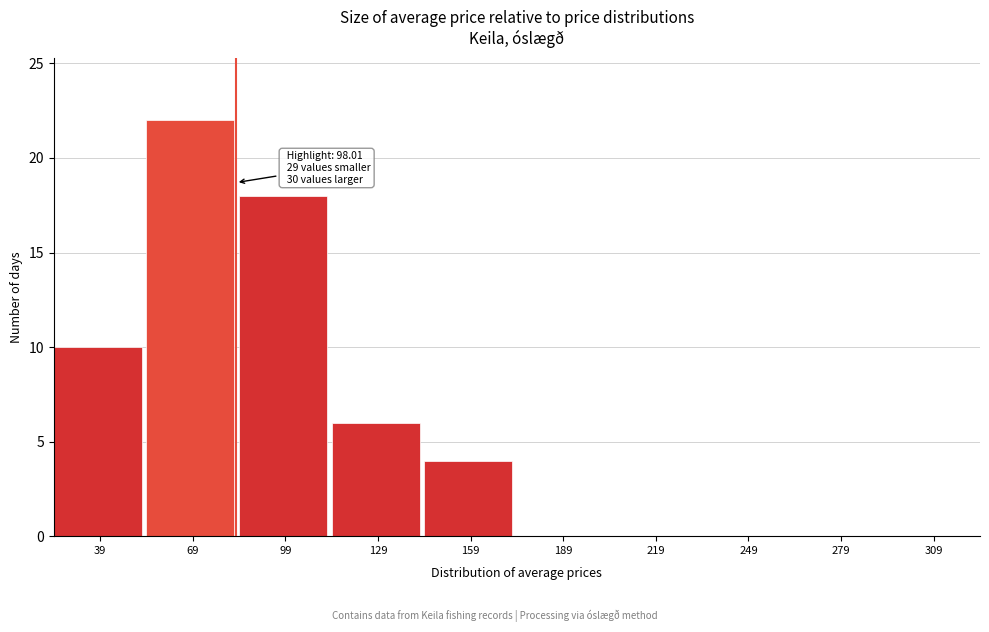

Reading left to right, what are all the values shown in this chart?

39=10	69=22	99=18	129=6	159=4	189=0	219=0	249=0	279=0	309=0